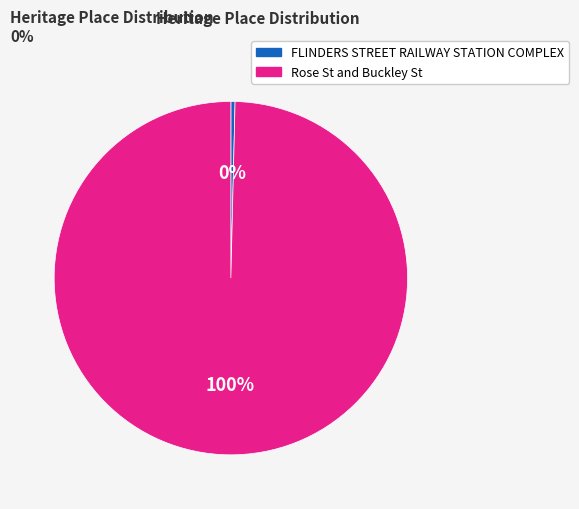

Count the number of slices in the pie.

2